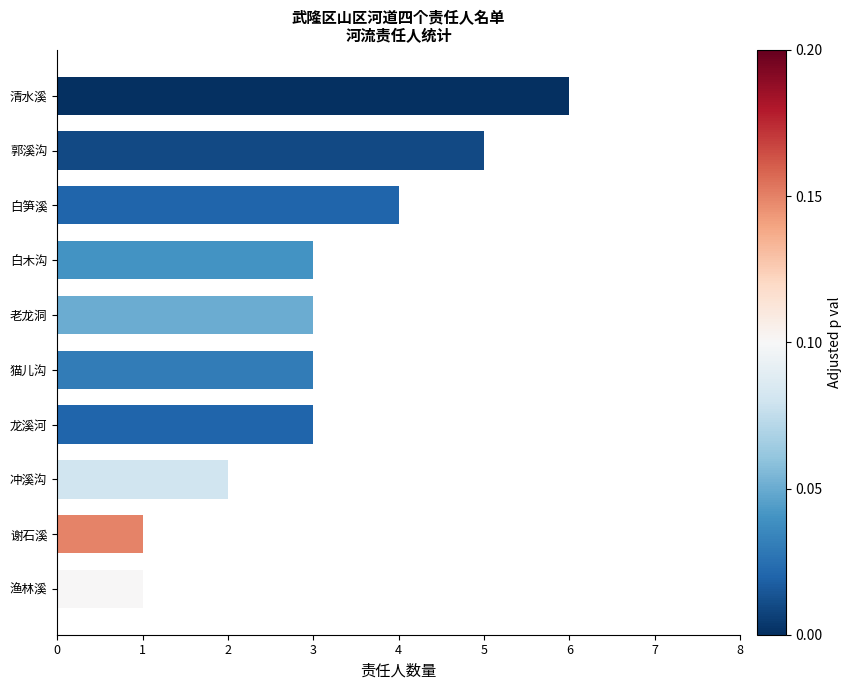

How many data points does each series have?

10